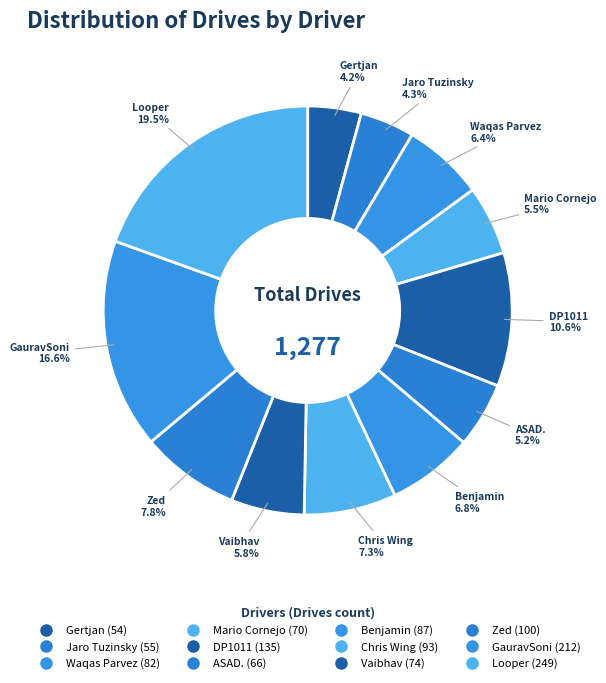

What is the change in value from Gertjan to Chris Wing?

+39